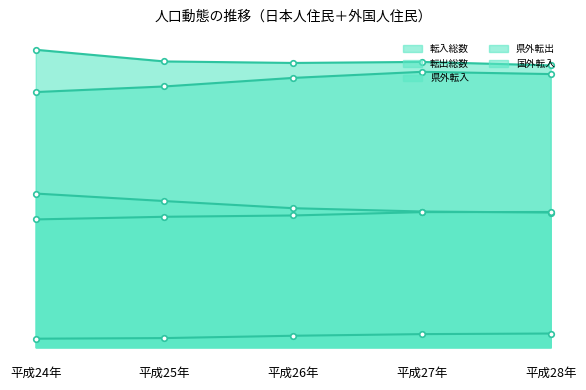

What is the sum of all 転入総数 values?

352210